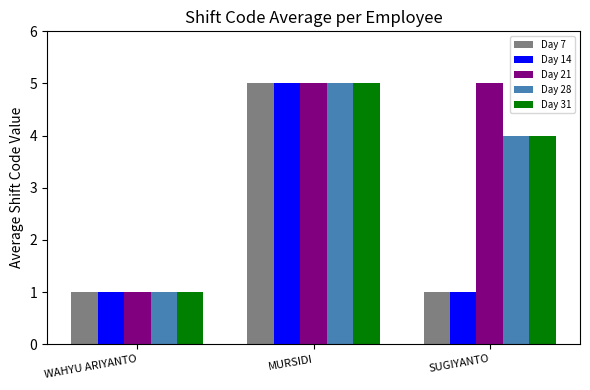

List the labels in order of Day 31 value, largest first.

MURSIDI, SUGIYANTO, WAHYU ARIYANTO